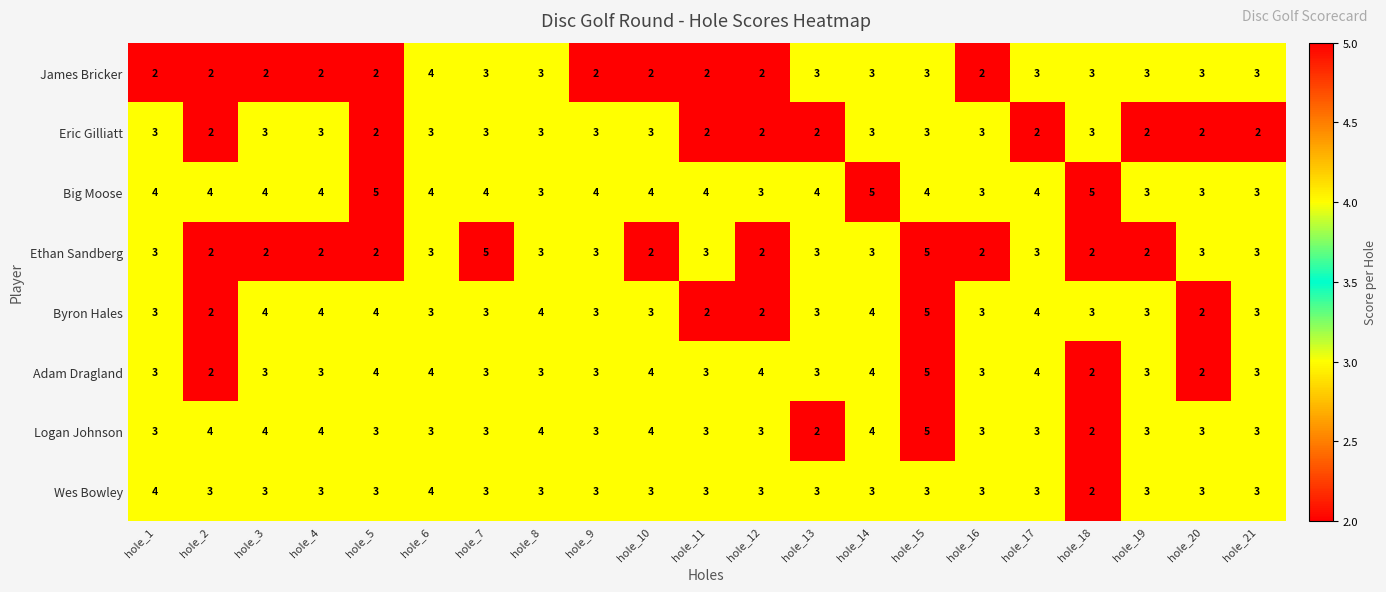

Which series has the largest total across all categories?

Big Moose